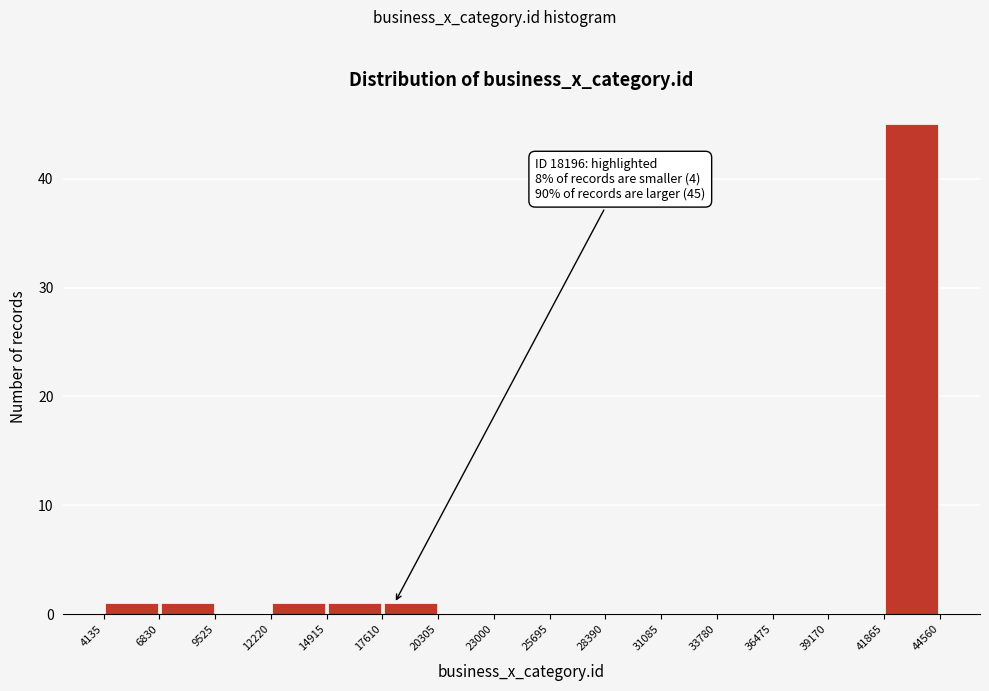

Which range on the x-axis has the tallest bar?

41865 to 44560